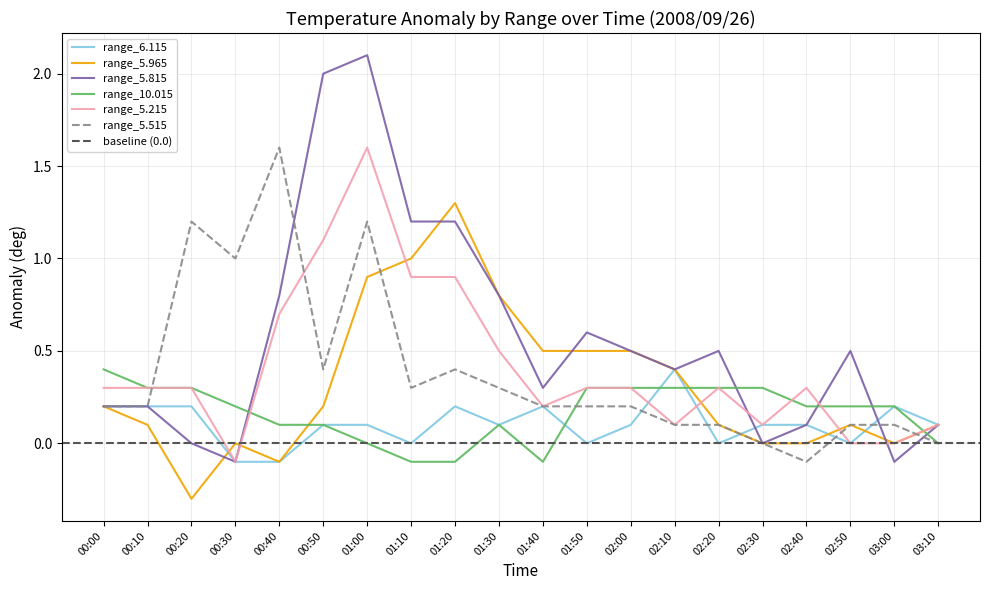

How many data points in 5.965 are above 0?

14